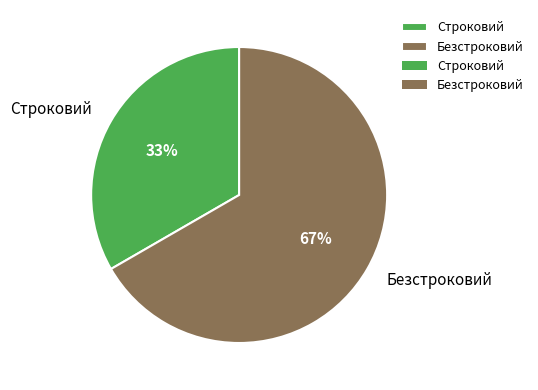

Rank the categories by value from lowest to highest.

Строковий, Безстроковий